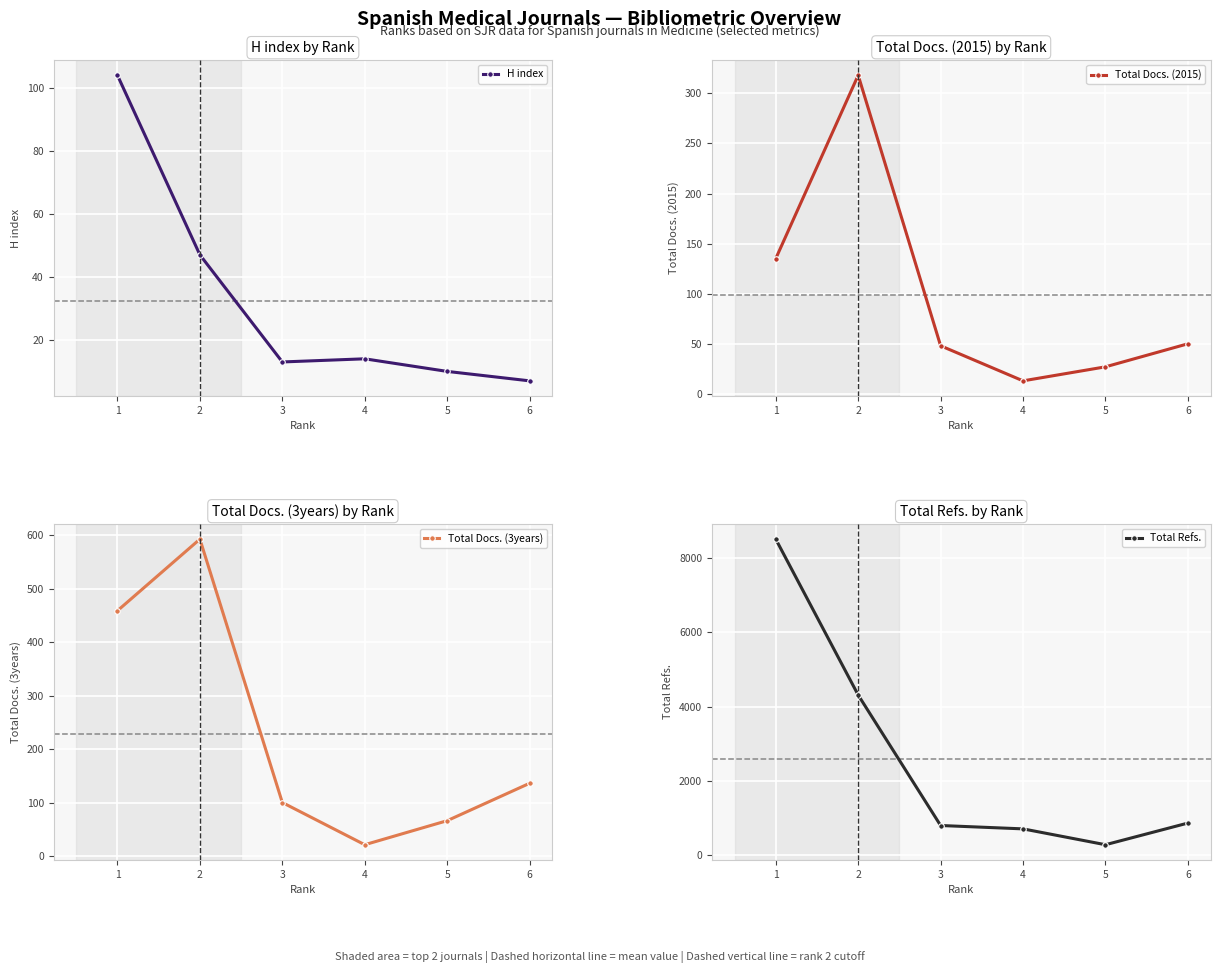

Reading left to right, extract all data points from this chart.

H index: 1=104	2=47	3=13	4=14	5=10	6=7
Total Docs. (2015): 1=135	2=318	3=48	4=13	5=27	6=50
Total Docs. (3years): 1=459	2=593	3=100	4=21	5=66	6=136
Total Refs.: 1=8520	2=4310	3=786	4=695	5=267	6=852